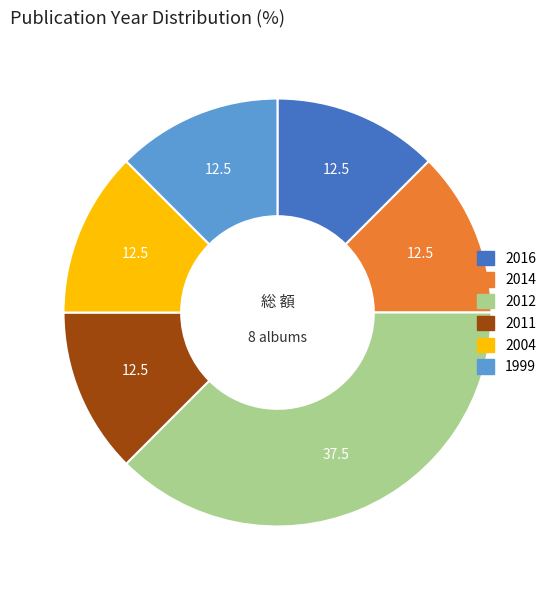

Is there a majority slice in this chart?

No